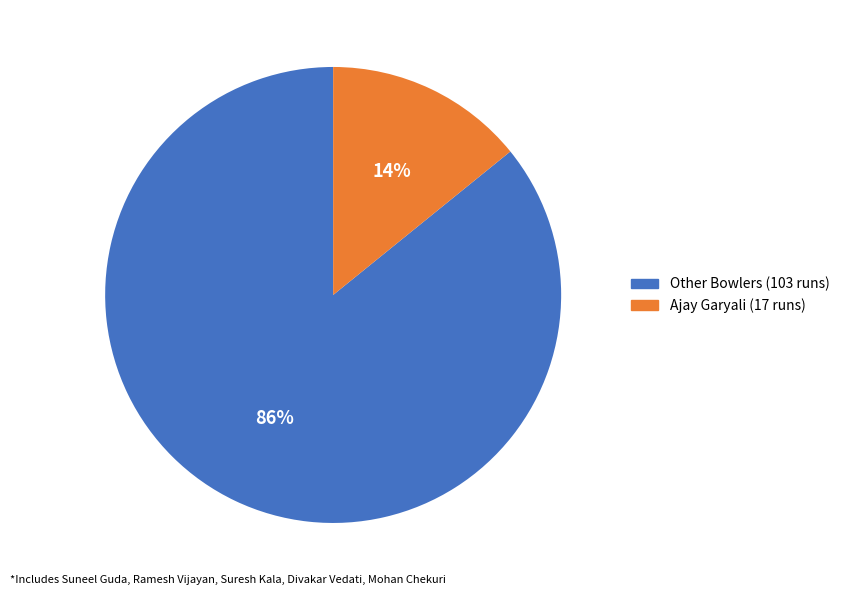

Between Other Bowlers (103 runs) and Ajay Garyali (17 runs), which is larger?

Other Bowlers (103 runs)